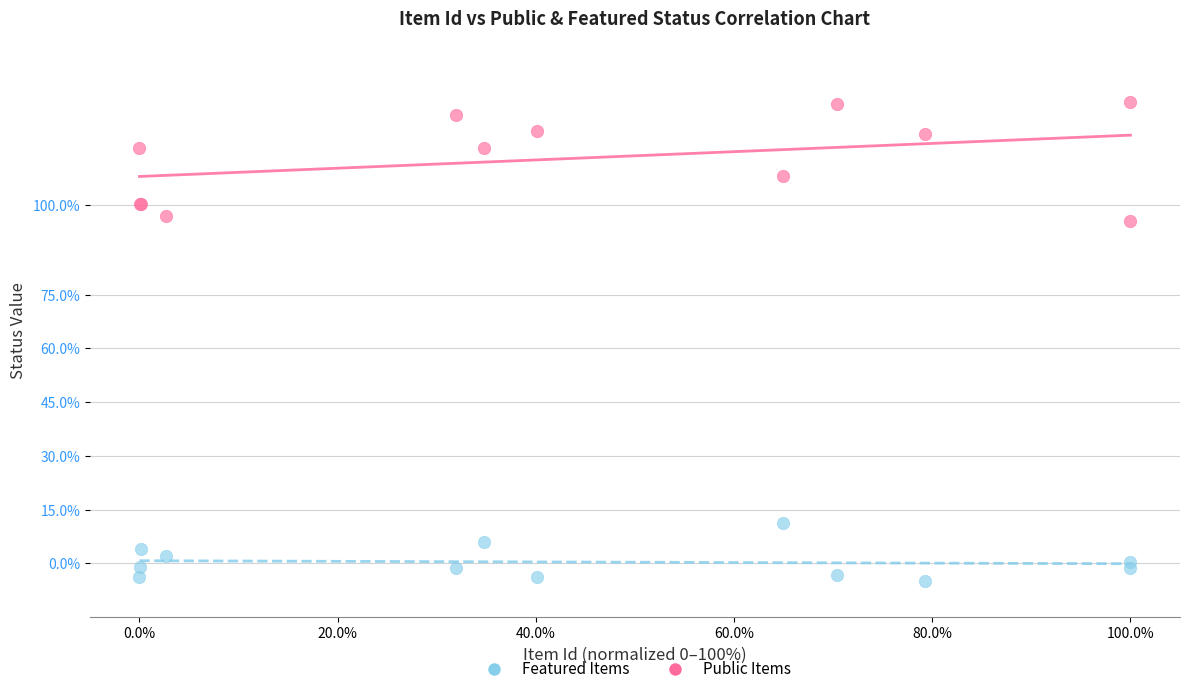

Which series contains the highest Y value?

Public Items